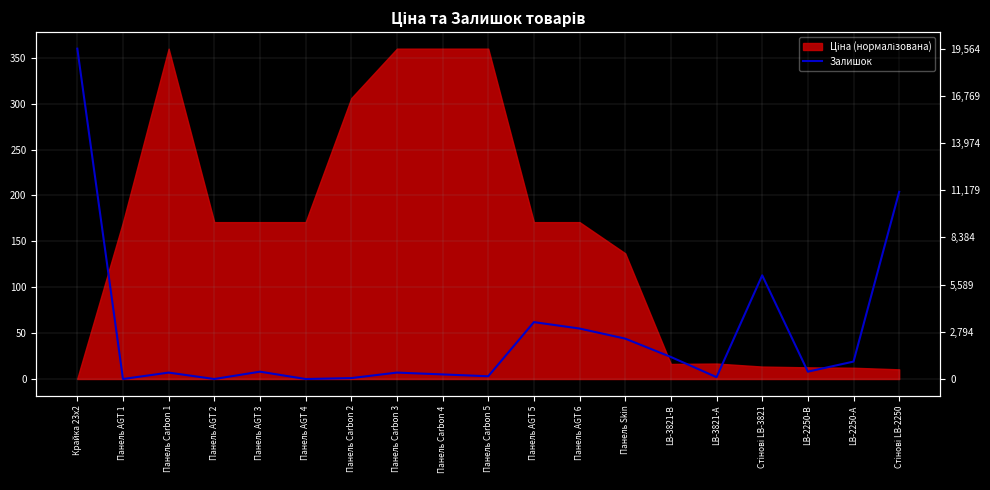

Reading right to left, list all the values displayed in this chart.

Стінові LB-2250=204	LB-2250-А=19	LB-2250-В=8	Стінові LB-3821=113	LB-3821-А=2	LB-3821-В=24	Панель Skin=44	Панель AGT 6=55	Панель AGT 5=62	Панель Carbon 5=3	Панель Carbon 4=5	Панель Carbon 3=7	Панель Carbon 2=1	Панель AGT 4=0	Панель AGT 3=8	Панель AGT 2=0	Панель Carbon 1=7	Панель AGT 1=0	Крайка 23x2=360